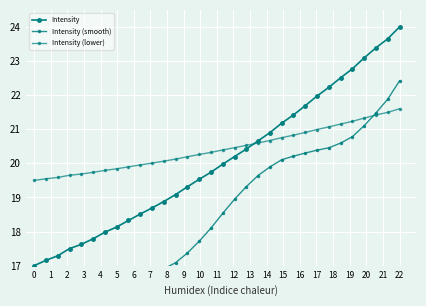

What is the difference between the second highest and second lowest values in the Intensity series?

6.5